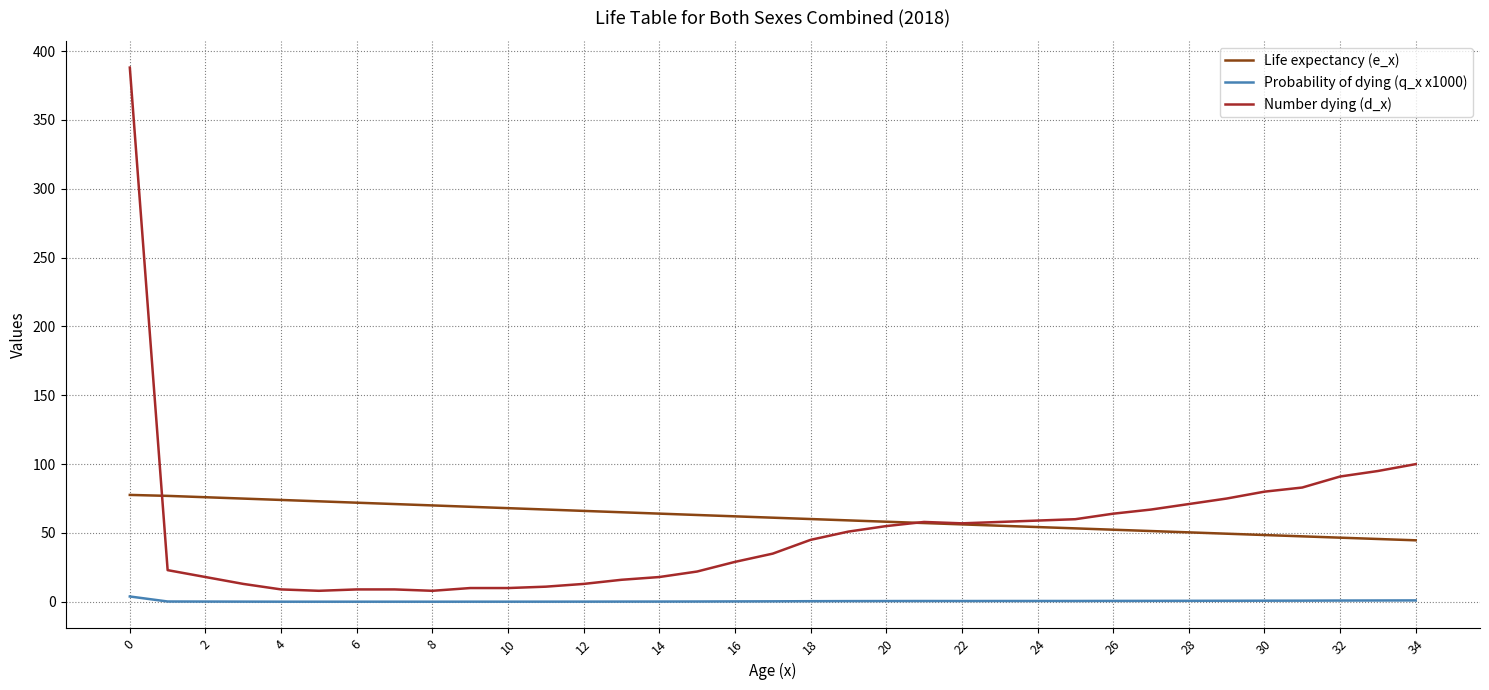

Which series has the widest spread of values?

Number dying (d_x)